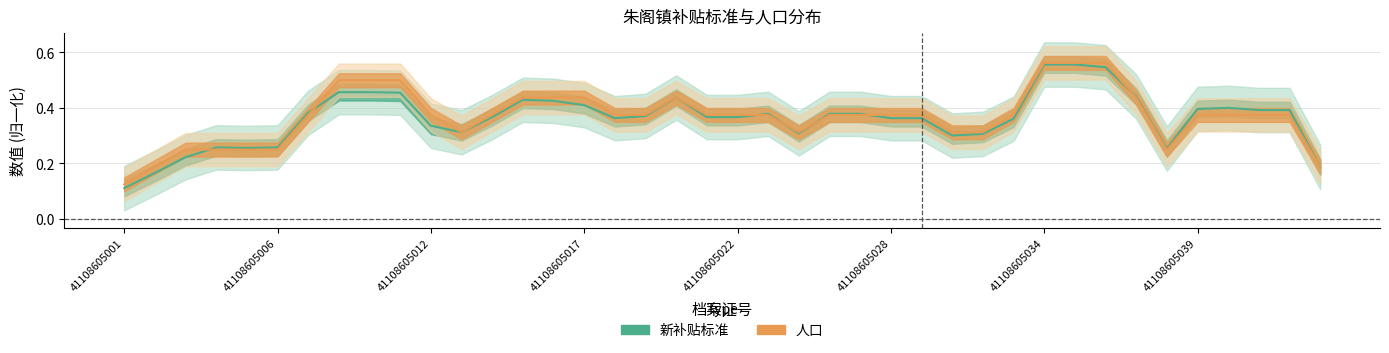

True or false: 新补贴标准 has a value of 0.1 at 16.

False